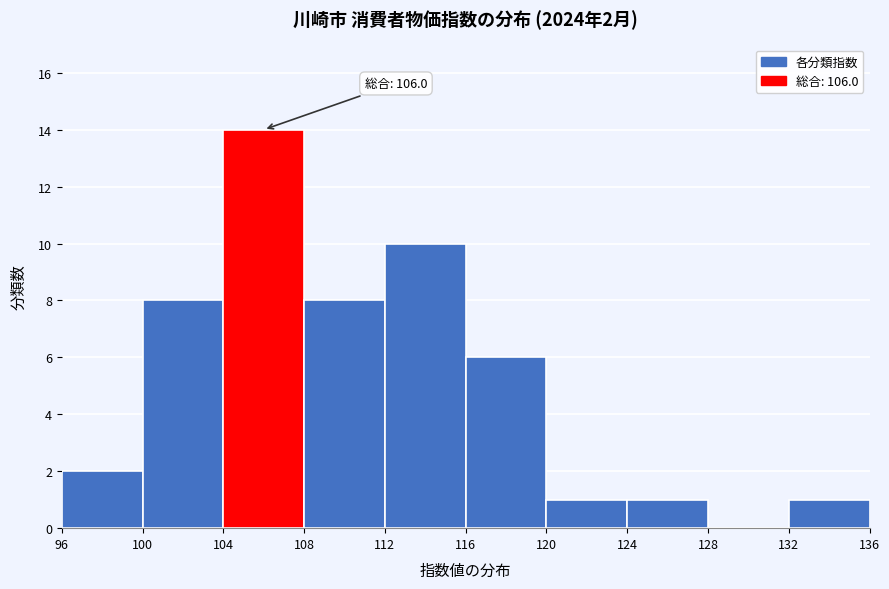

Which range on the x-axis has the tallest bar?

104 to 108